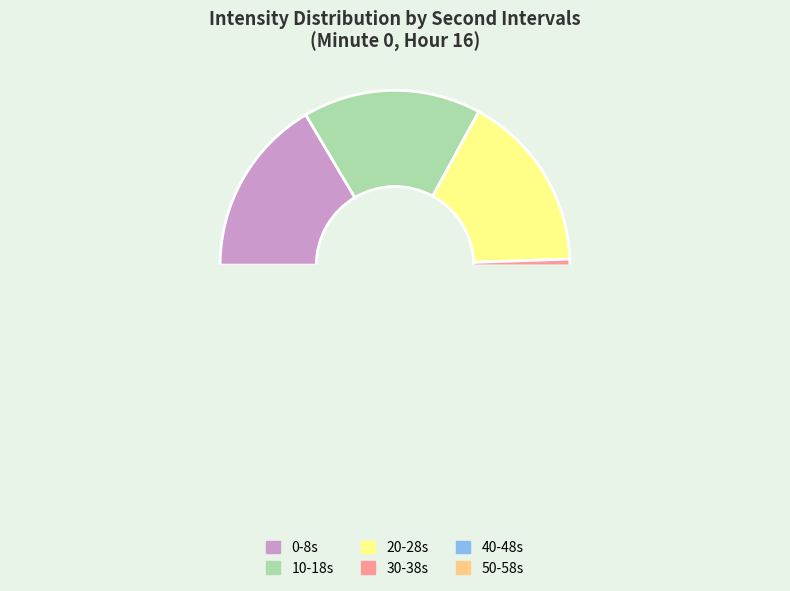

Is there a majority slice in this chart?

No